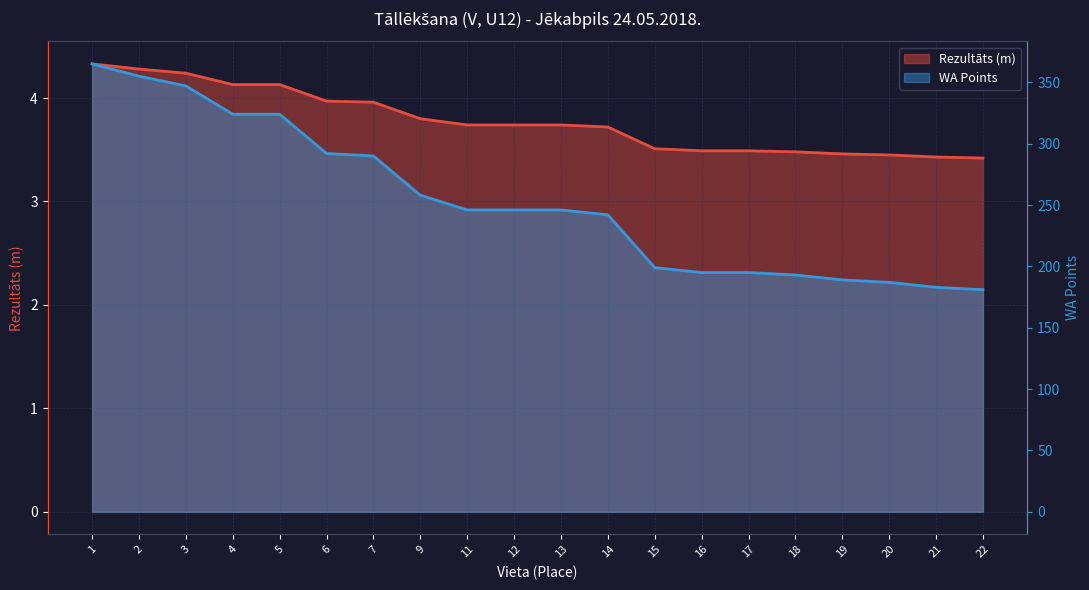

Reading left to right, extract all data points from this chart.

Rezultāts (m): 4.3	4.3	4.2	4.1	4.1	4.0	4.0	3.8	3.7	3.7	3.7	3.7	3.5	3.5	3.5	3.5	3.5	3.5	3.4	3.4
WA Points: 365.0	355.0	347.0	324.0	324.0	292.0	290.0	258.0	246.0	246.0	246.0	242.0	199.0	195.0	195.0	193.0	189.0	187.0	183.0	181.0